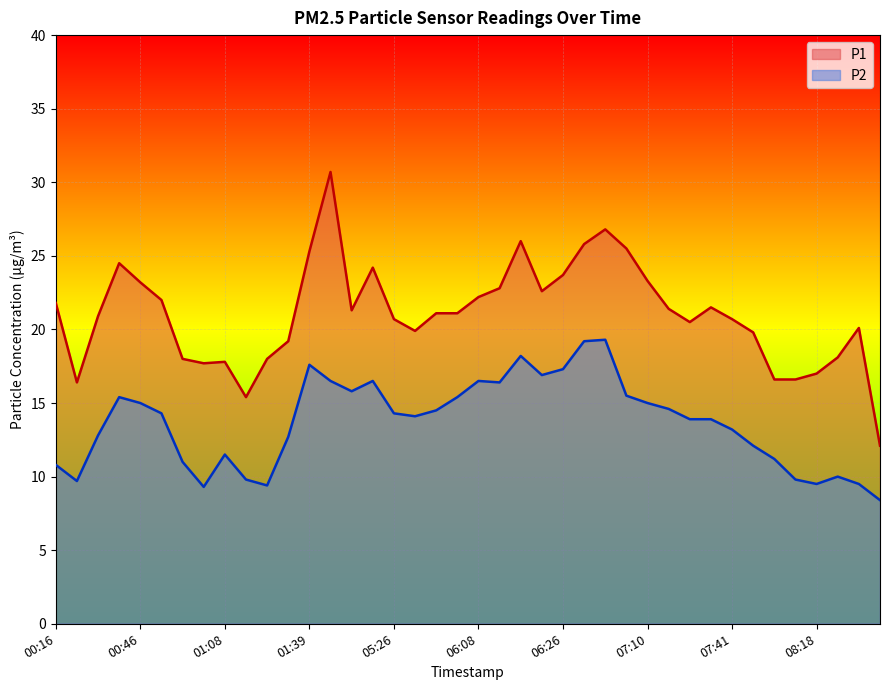

At 08:18, list the series in order from largest to smallest.

P1, P2